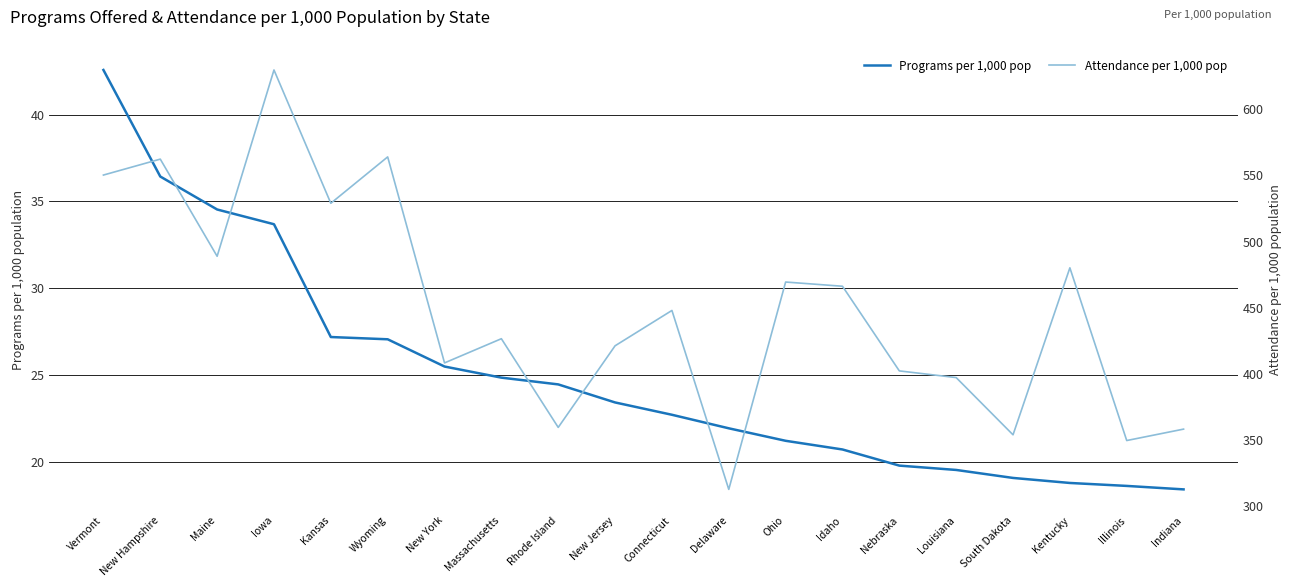

What is the lowest value of the Attendance per 1,000 pop series?

312.5